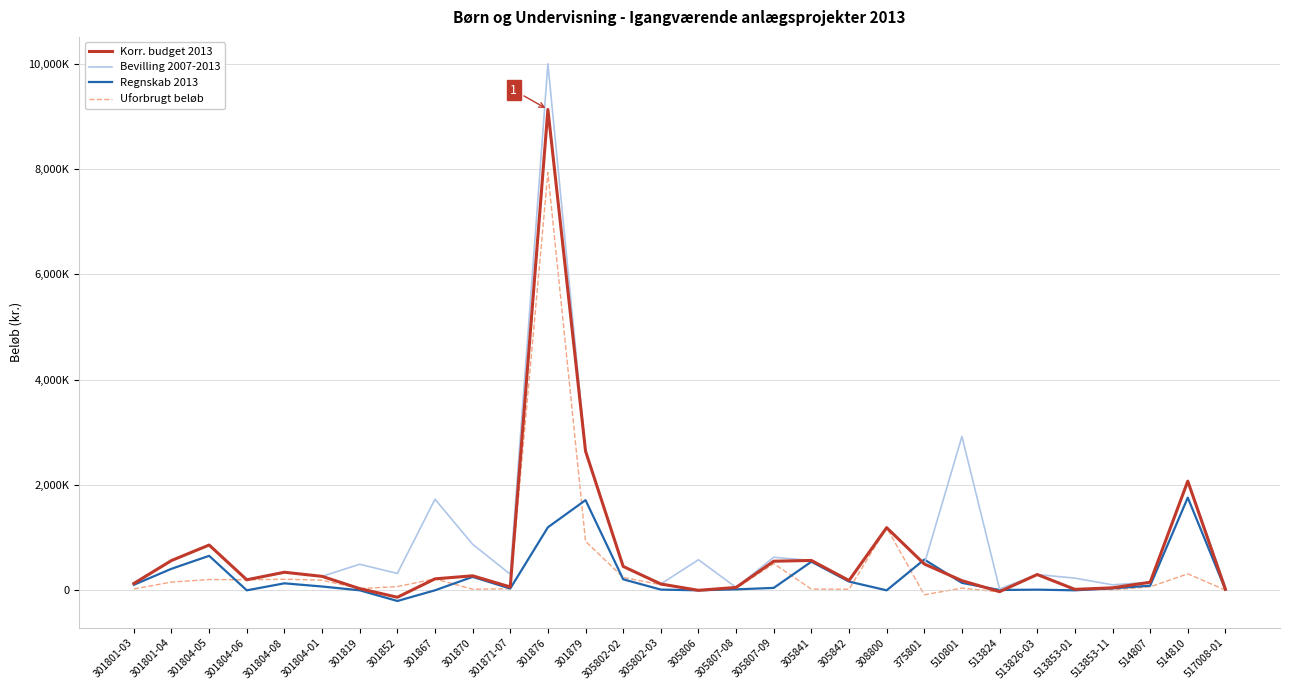

Between 514810 and 517008-01, which series saw the biggest shift?

Korr. budget 2013